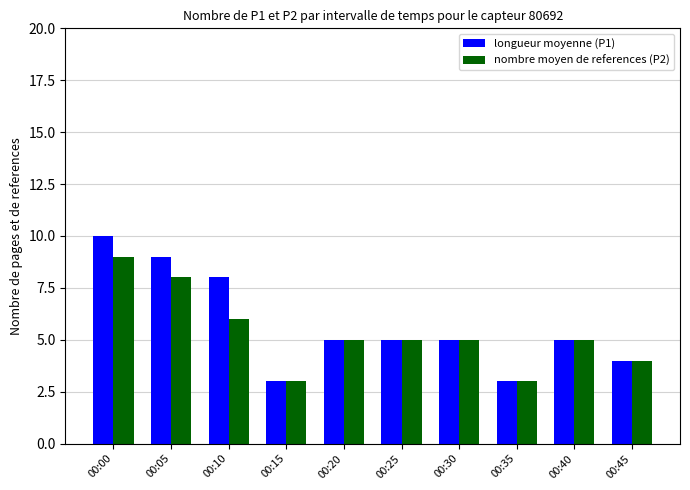

At which label does longueur moyenne (P1) first exceed 5?

00:00